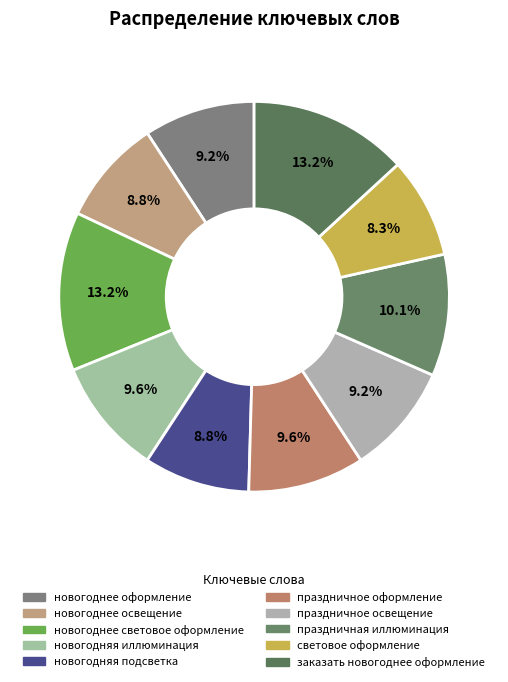

Is праздничное освещение the majority of the pie?

No